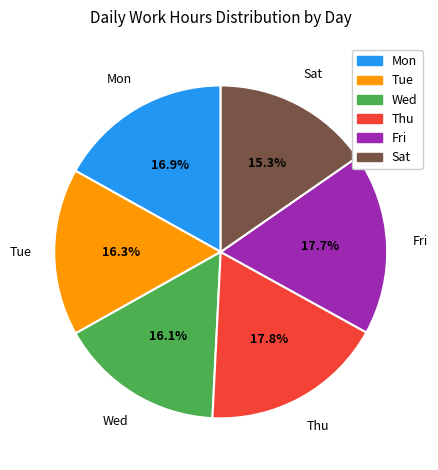

To the nearest percent, what is the difference between the largest and smallest slice percentages?

2%